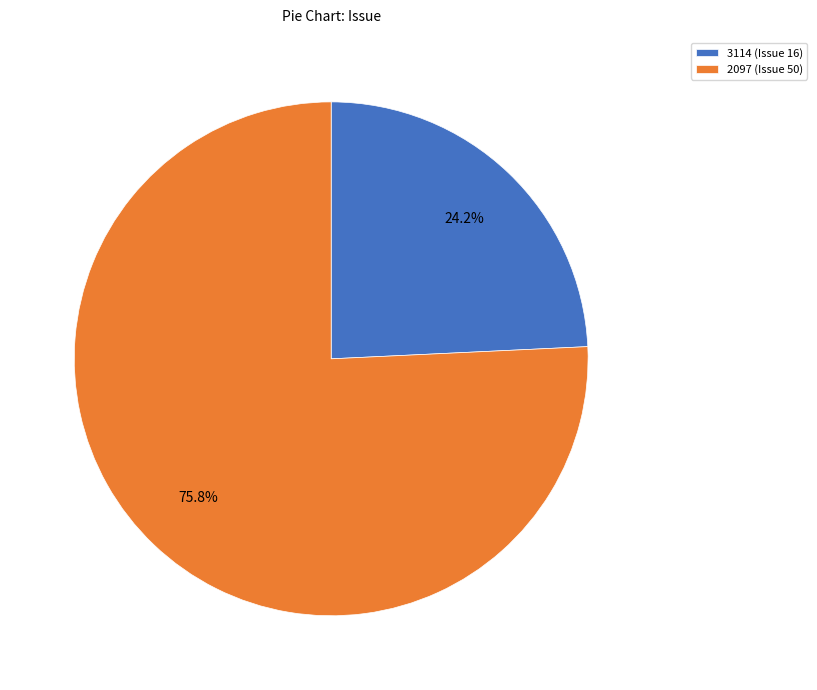

To the nearest percent, what is the difference between the 2097 and 3114 slice percentages?

52%